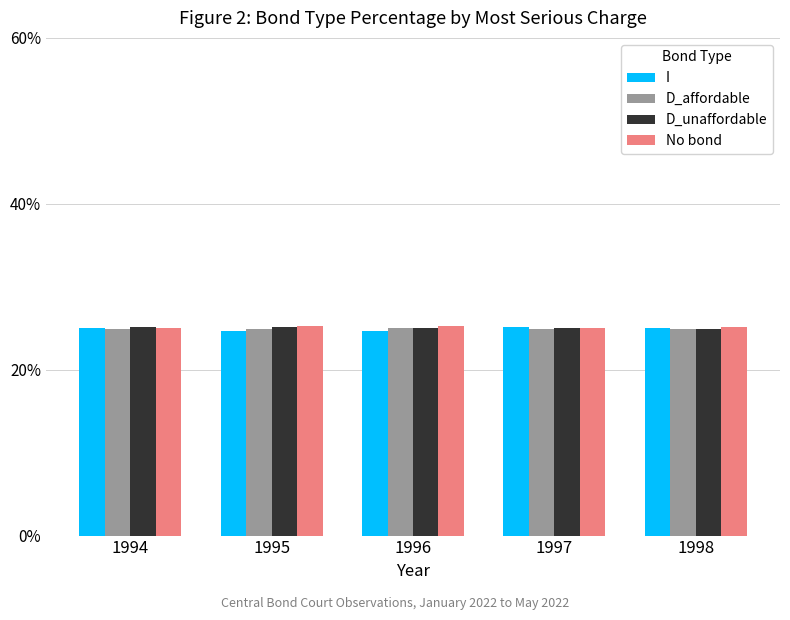

The D_affordable series shows 25.0 at 1996. True or false?

True